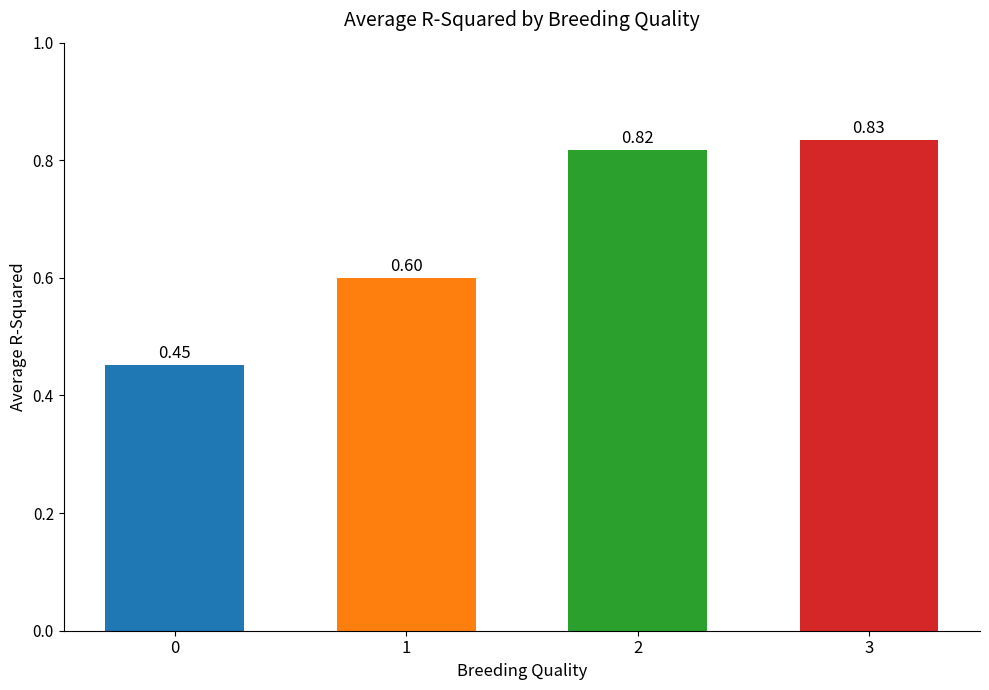

Count the number of data series in this chart.

1